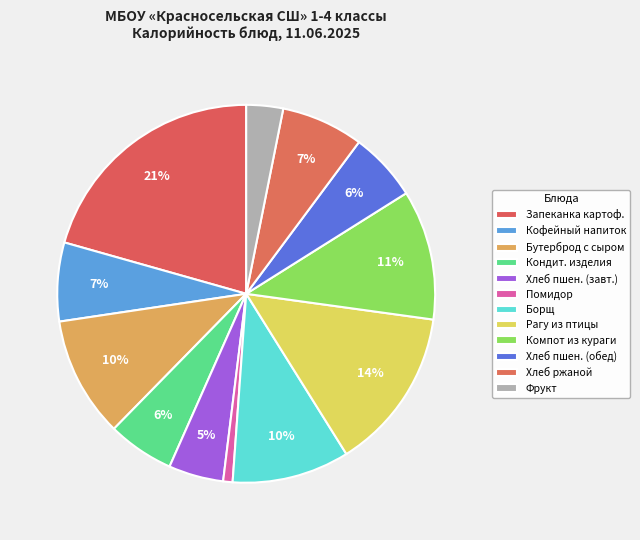

To the nearest percent, what portion does Хлеб ржаной represent?

7%